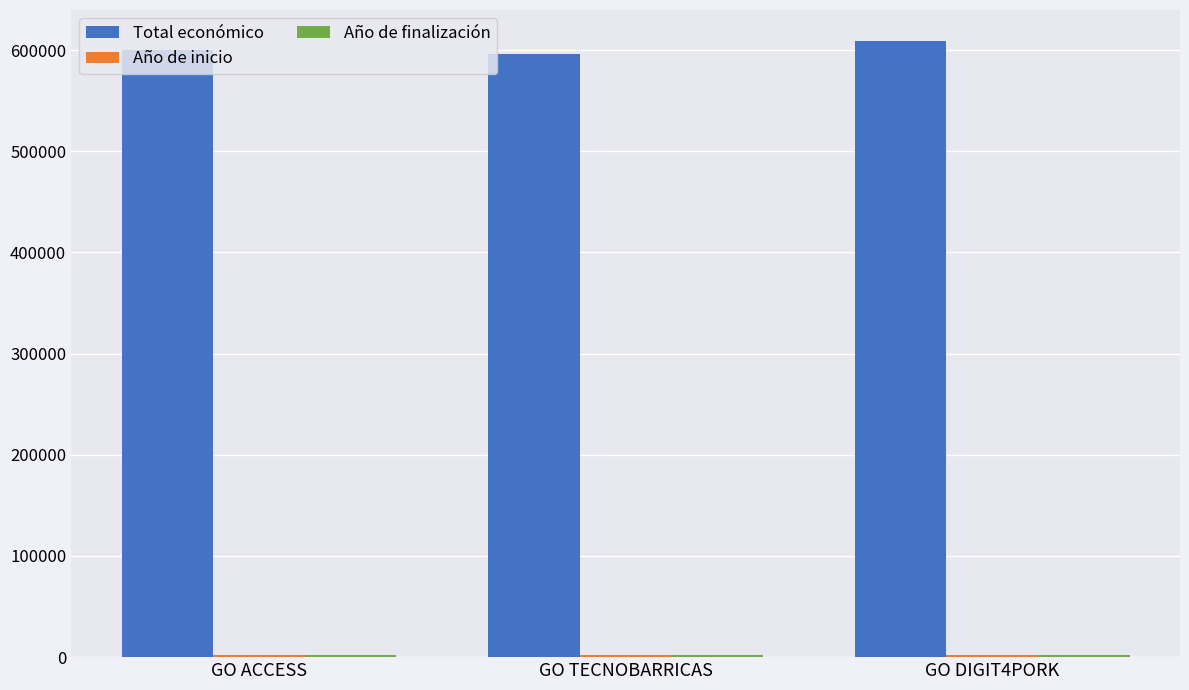

Are the bars horizontal?

No